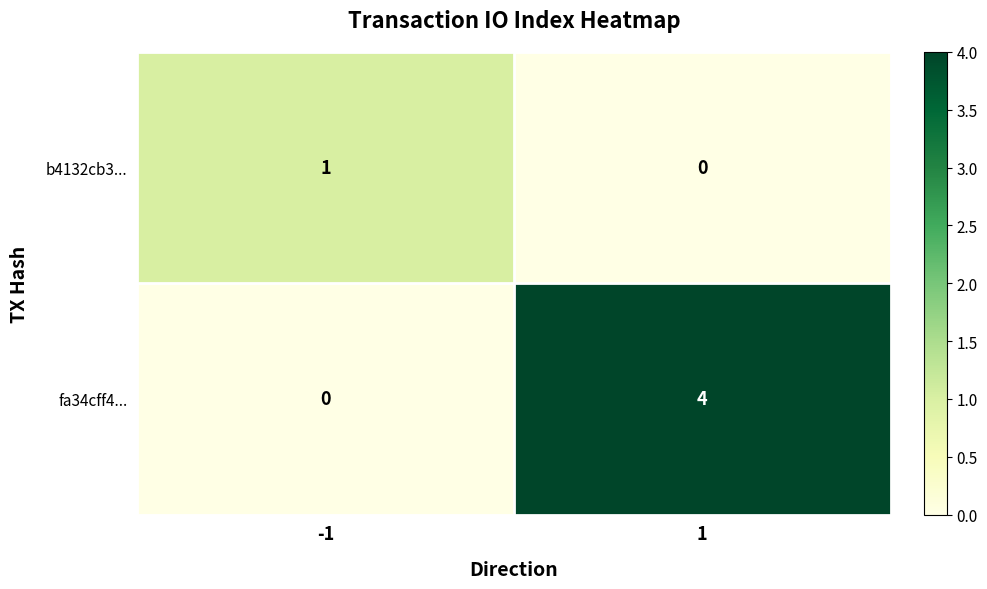

Reading left to right, list all the values displayed in this chart.

b4132cb3...: 1	0
fa34cff4...: 0	4